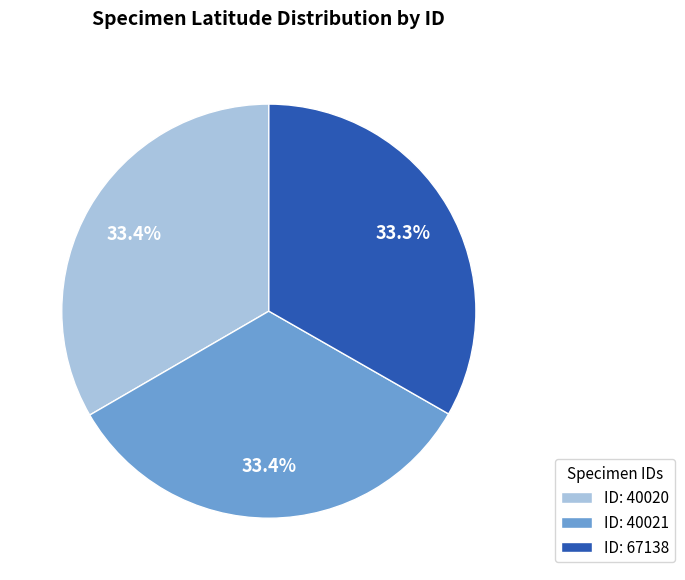

How many slices are in this pie chart?

3